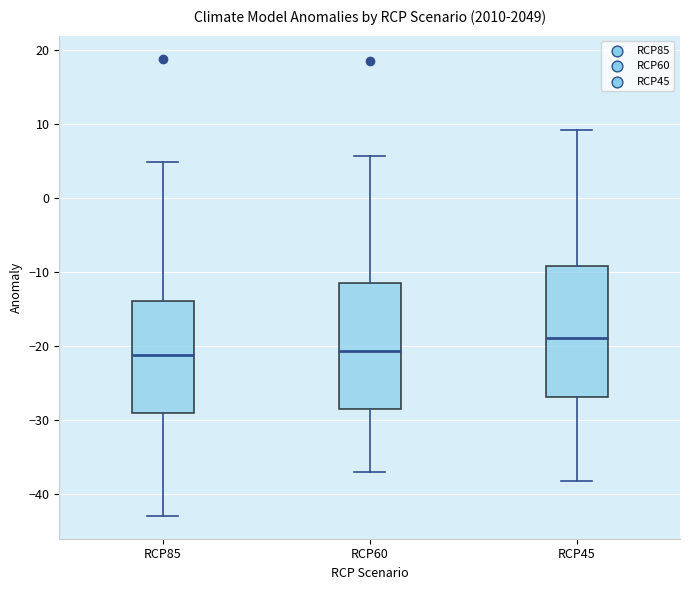

Where does the median line of the box for RCP60 sit on the y-axis? The values are not printed on the chart, so give them approximately, as read against the axis.

-21